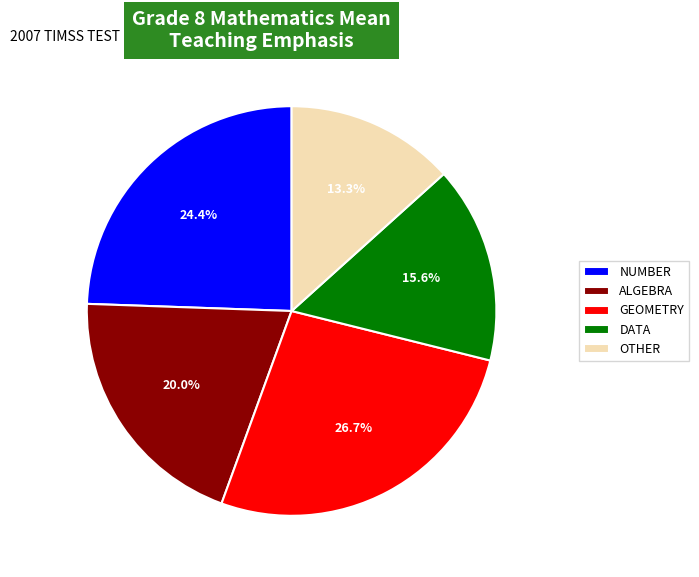

How many segments does this pie chart have?

5